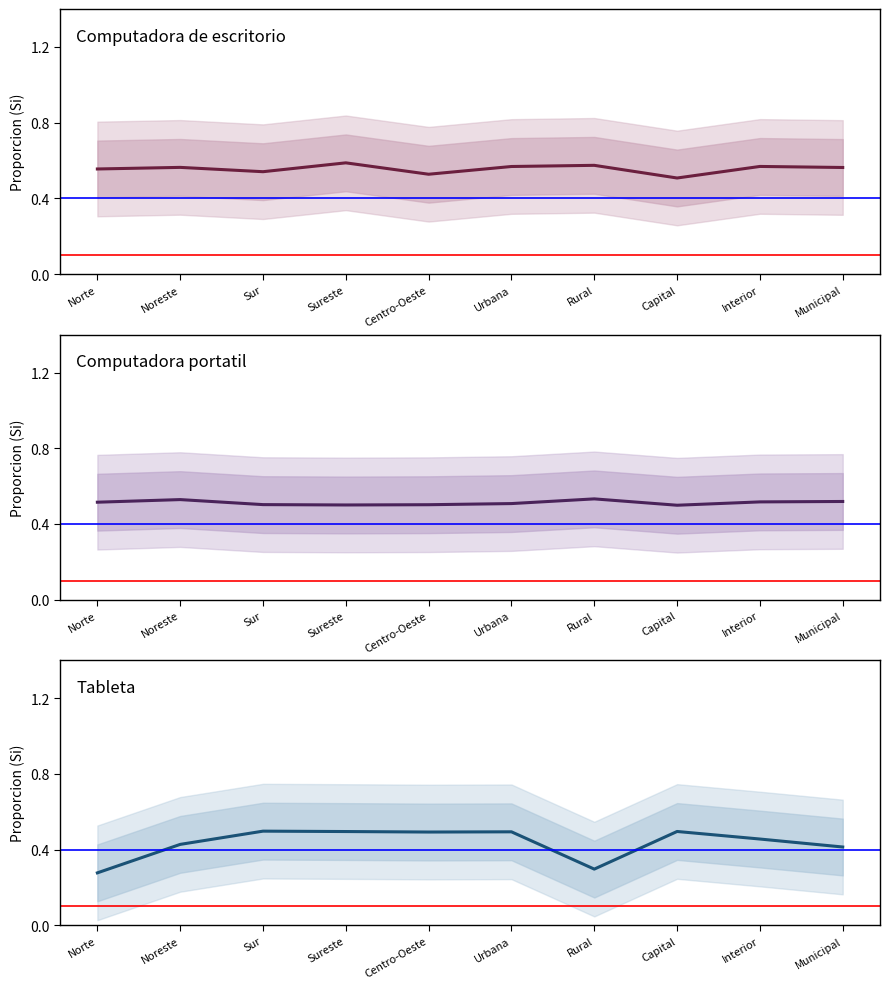

Is it true that Computadora de escritorio (Si) equals 0.2 at Capital?

False